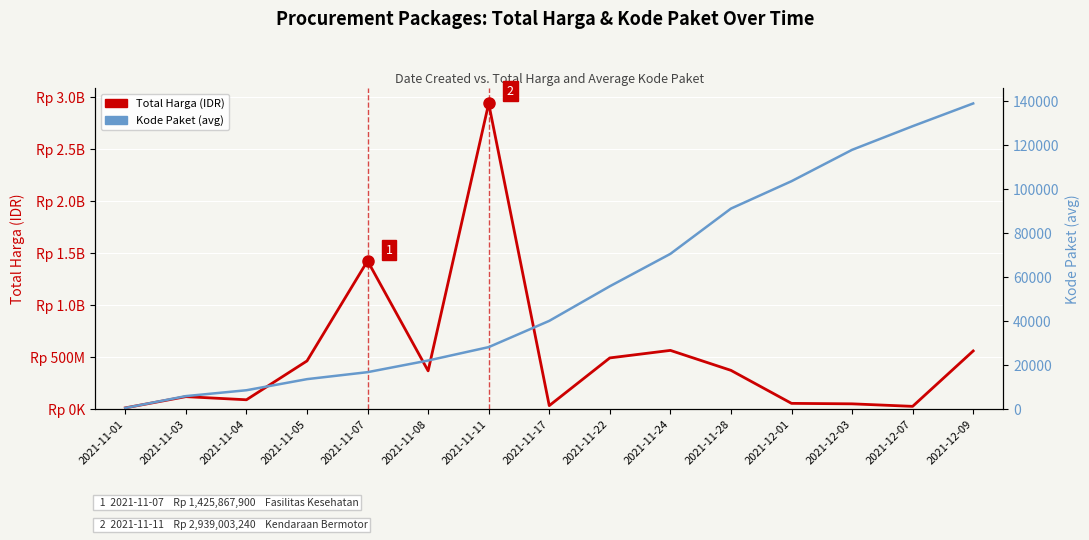

Reading left to right, what are all the values shown in this chart?

Total Harga (IDR): 2021-11-01=12787500	2021-11-03=120654270	2021-11-04=90672075	2021-11-05=464002100	2021-11-07=1425867900	2021-11-08=368566000	2021-11-11=2939003240	2021-11-17=34292000	2021-11-22=493000000	2021-11-24=565334200	2021-11-28=373404000	2021-12-01=56152800	2021-12-03=51601000	2021-12-07=27412000	2021-12-09=559971000
Kode Paket (avg): 2021-11-01=569	2021-11-03=5949	2021-11-04=8611	2021-11-05=13652	2021-11-07=16823	2021-11-08=22113	2021-11-11=28196	2021-11-17=40112	2021-11-22=55826	2021-11-24=70542	2021-11-28=91101	2021-12-01=103541	2021-12-03=117783	2021-12-07=128516	2021-12-09=138847